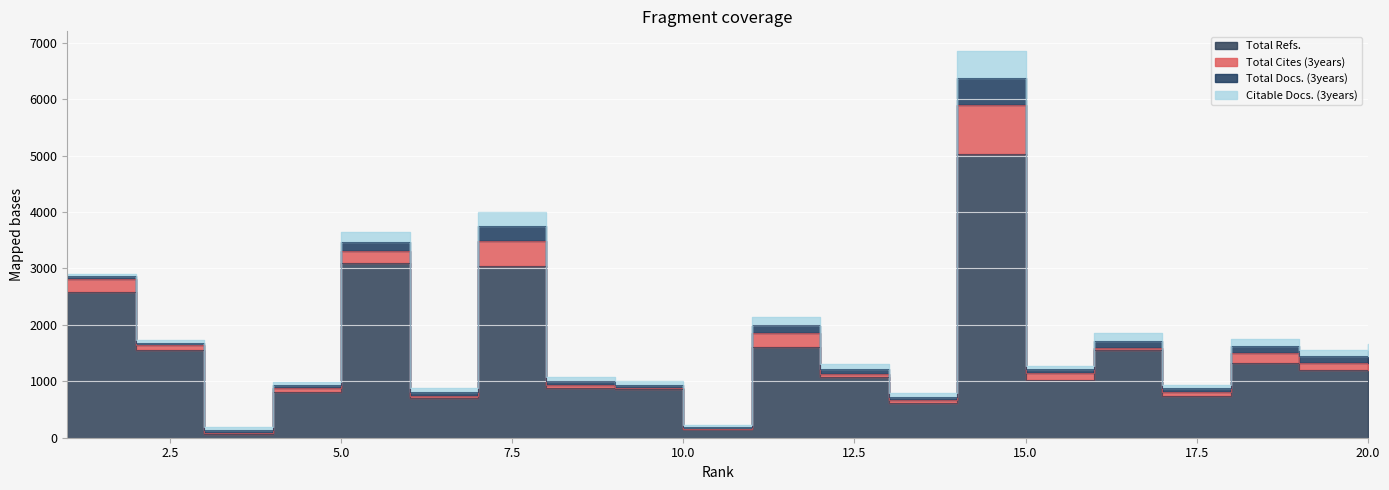

What is the total value across all series at 8?

1072